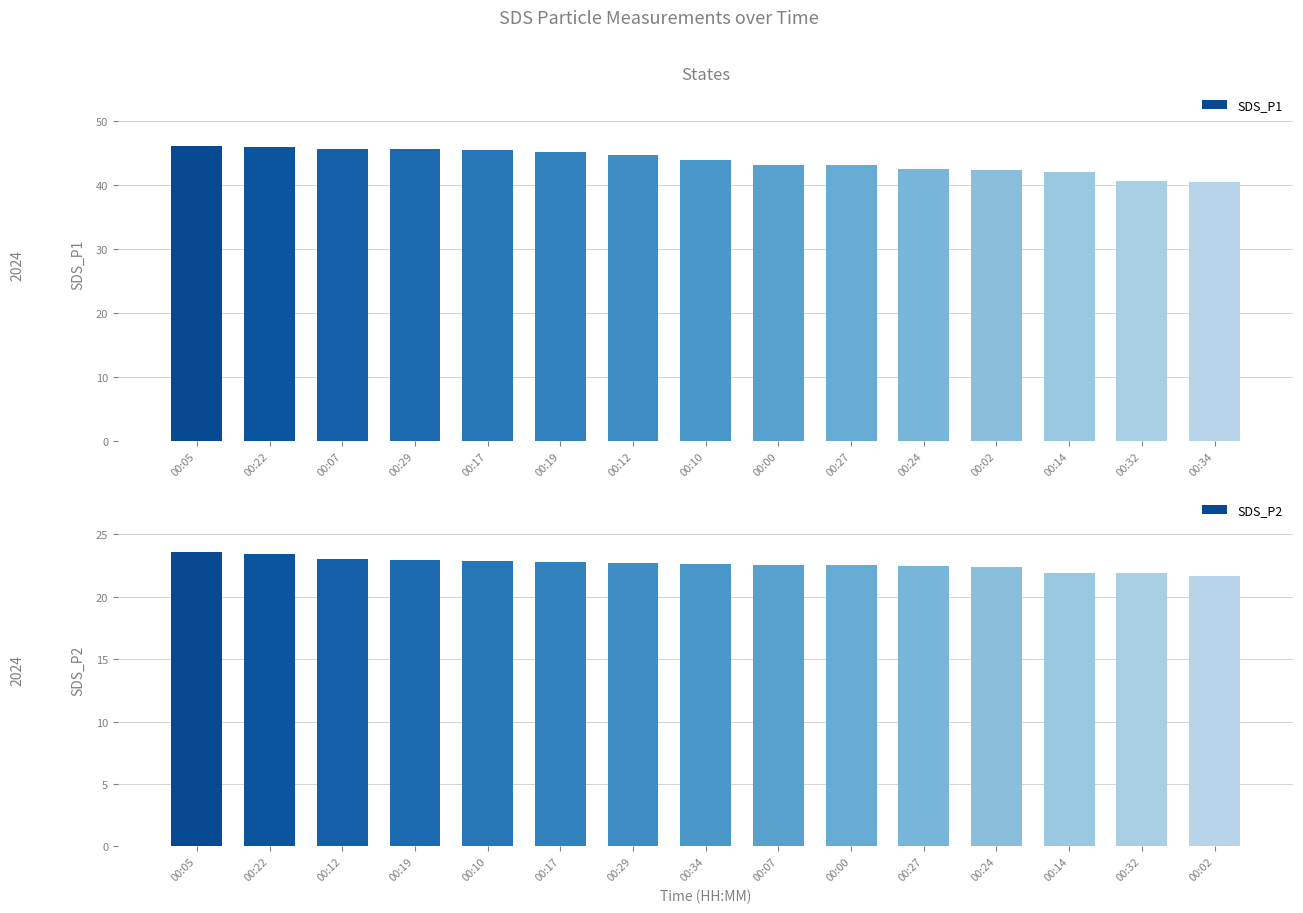

What is the total value across all series at 00:22?

69.4